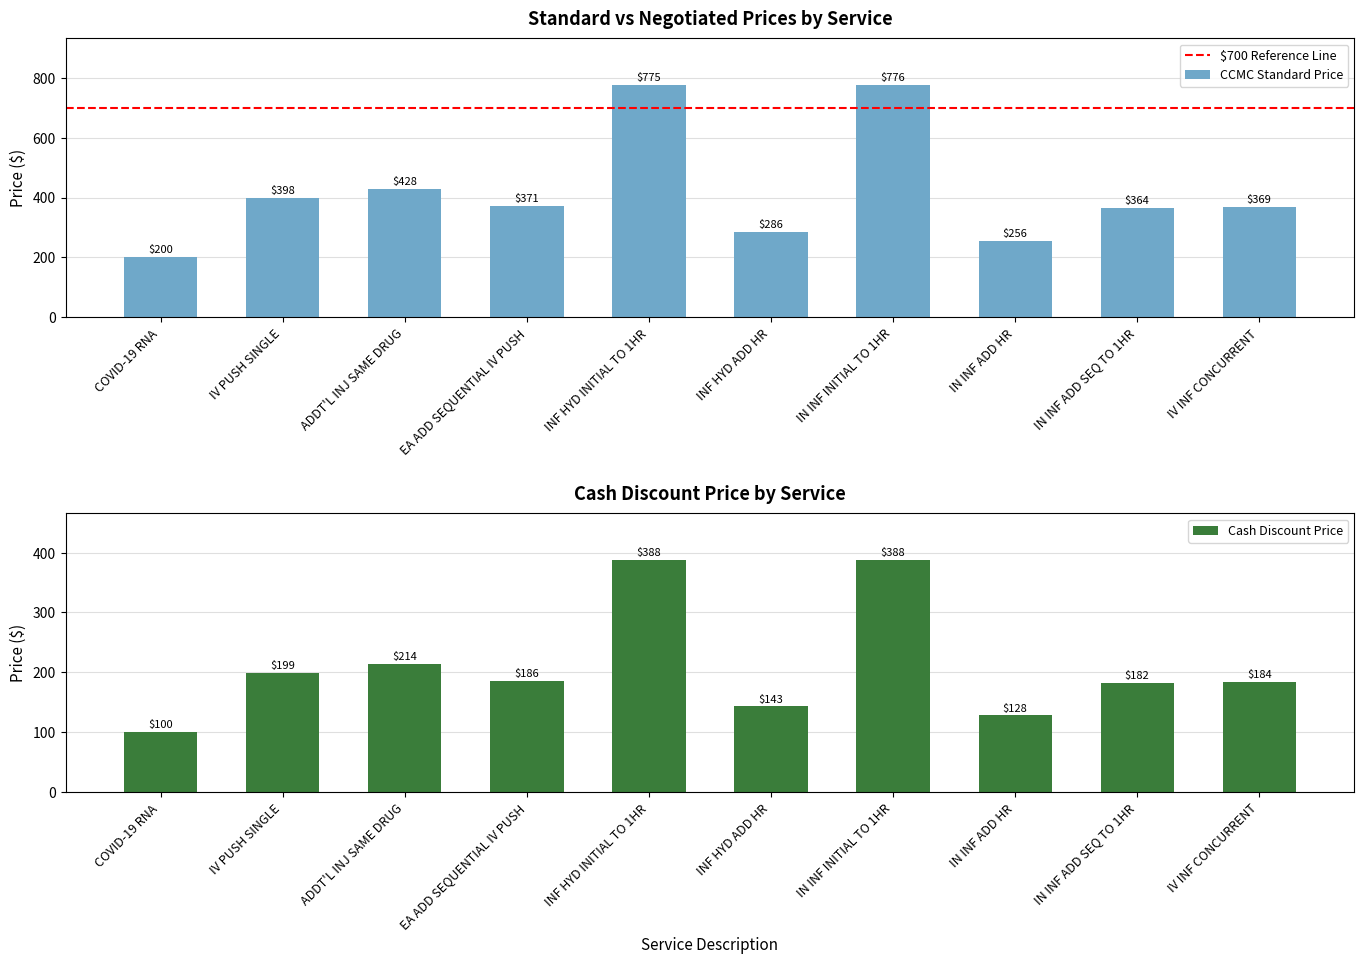

How many data points in CCMC Standard Price are above 371?

4